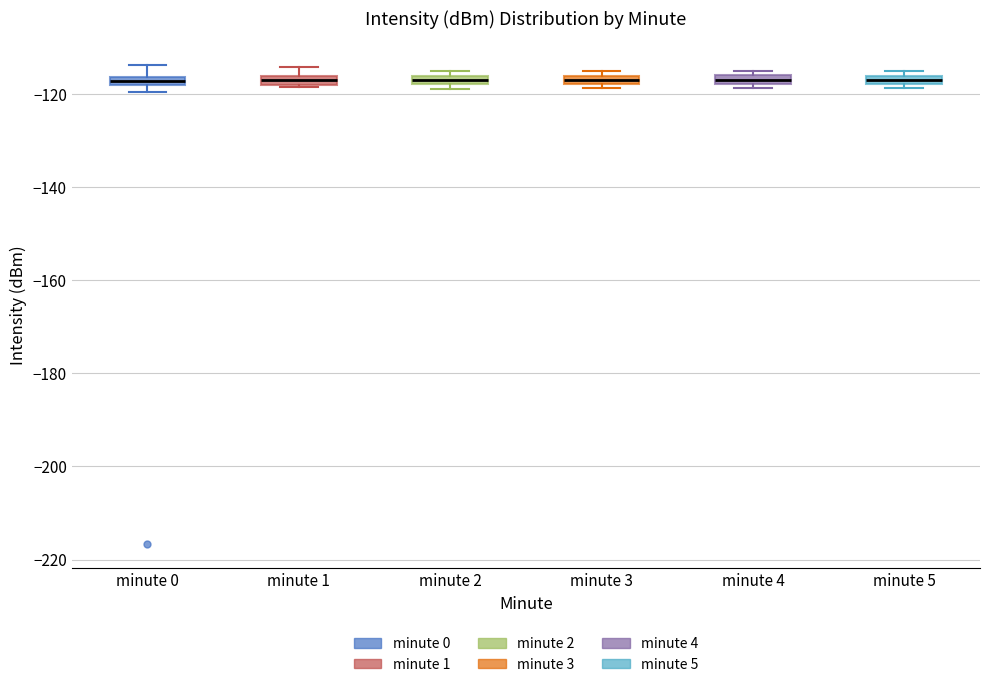

Where is the upper edge of the box for minute 3 on the y-axis? The values are not printed on the chart, so give them approximately, as read against the axis.

-116